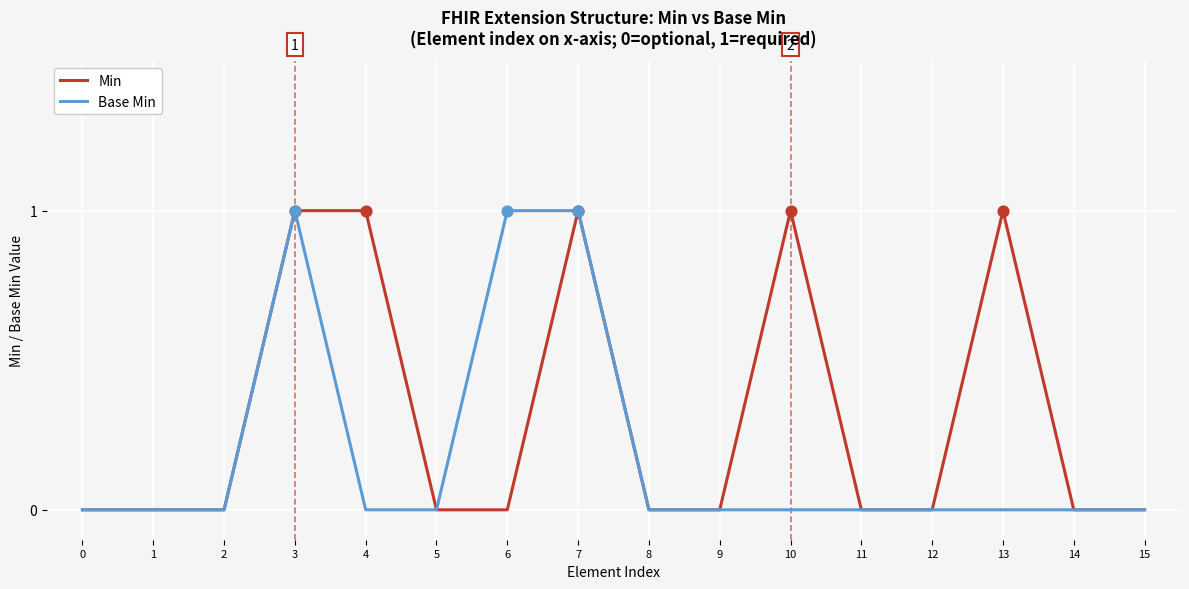

Which series has the largest total across all categories?

Min